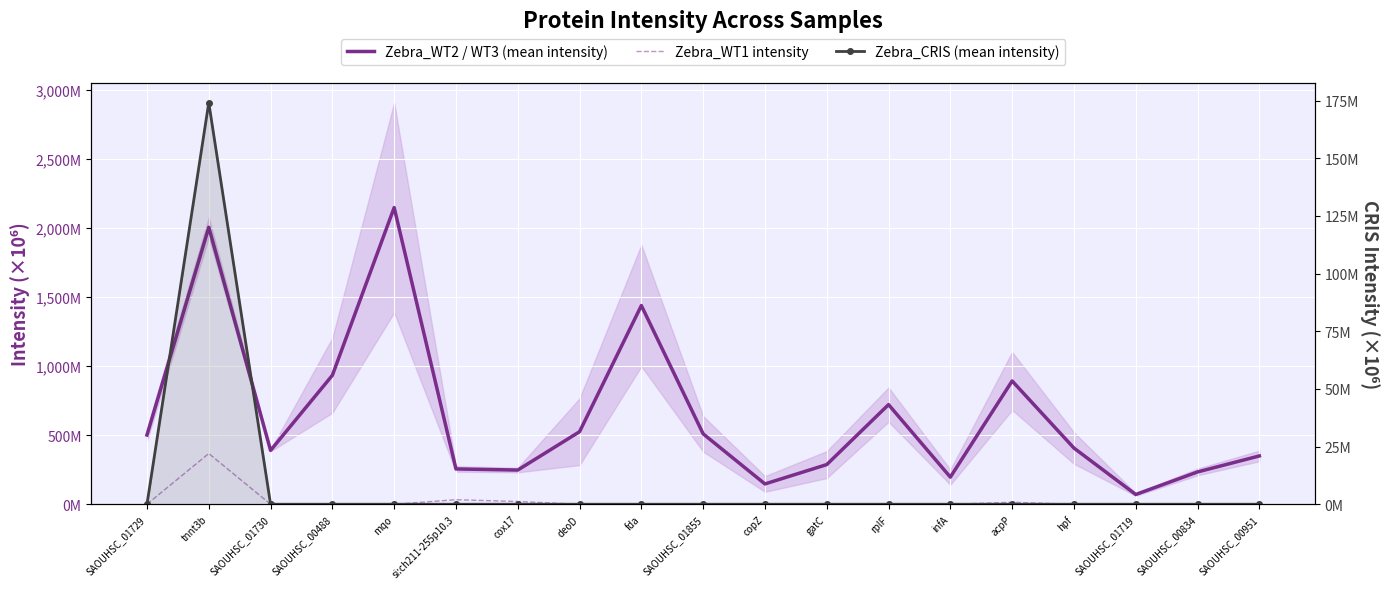

At which category is the sum across all series the highest?

tnnt3b